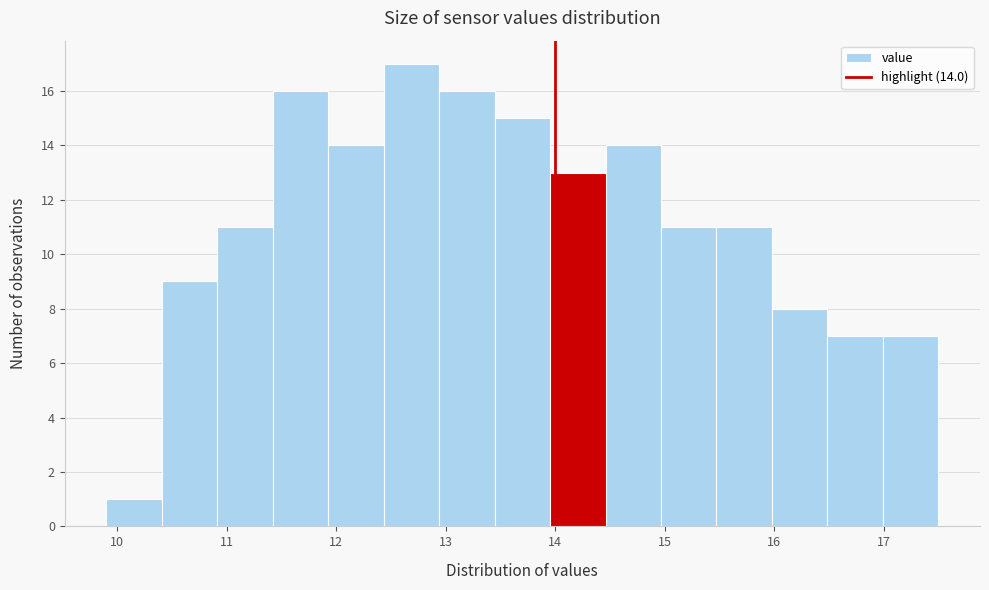

Which range on the x-axis has the tallest bar?

12.4 to 12.9